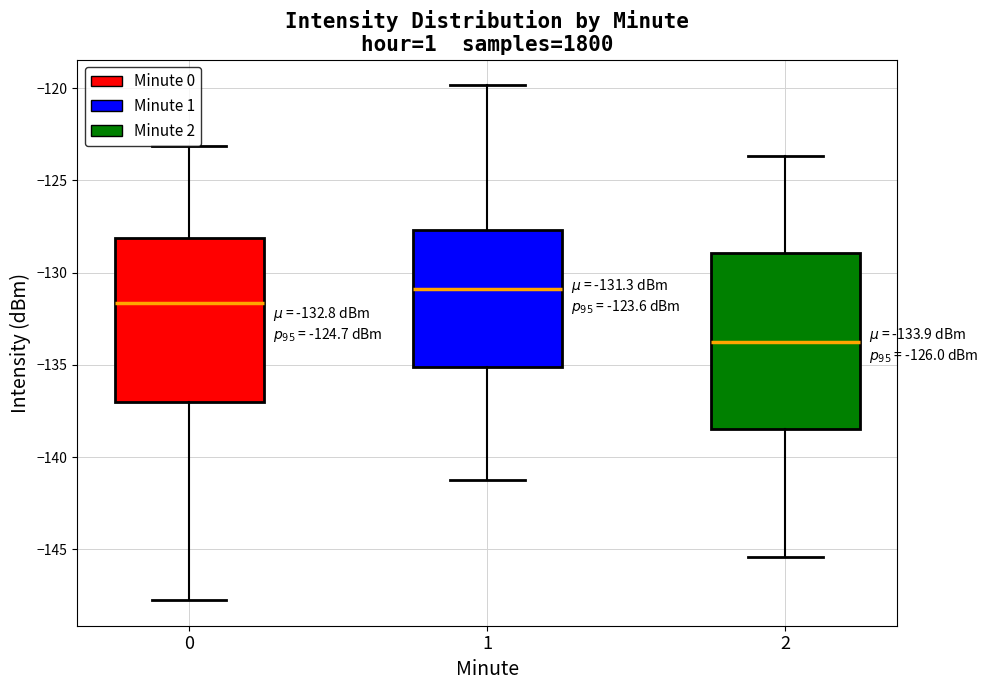

Which box has the lowest median line?

2